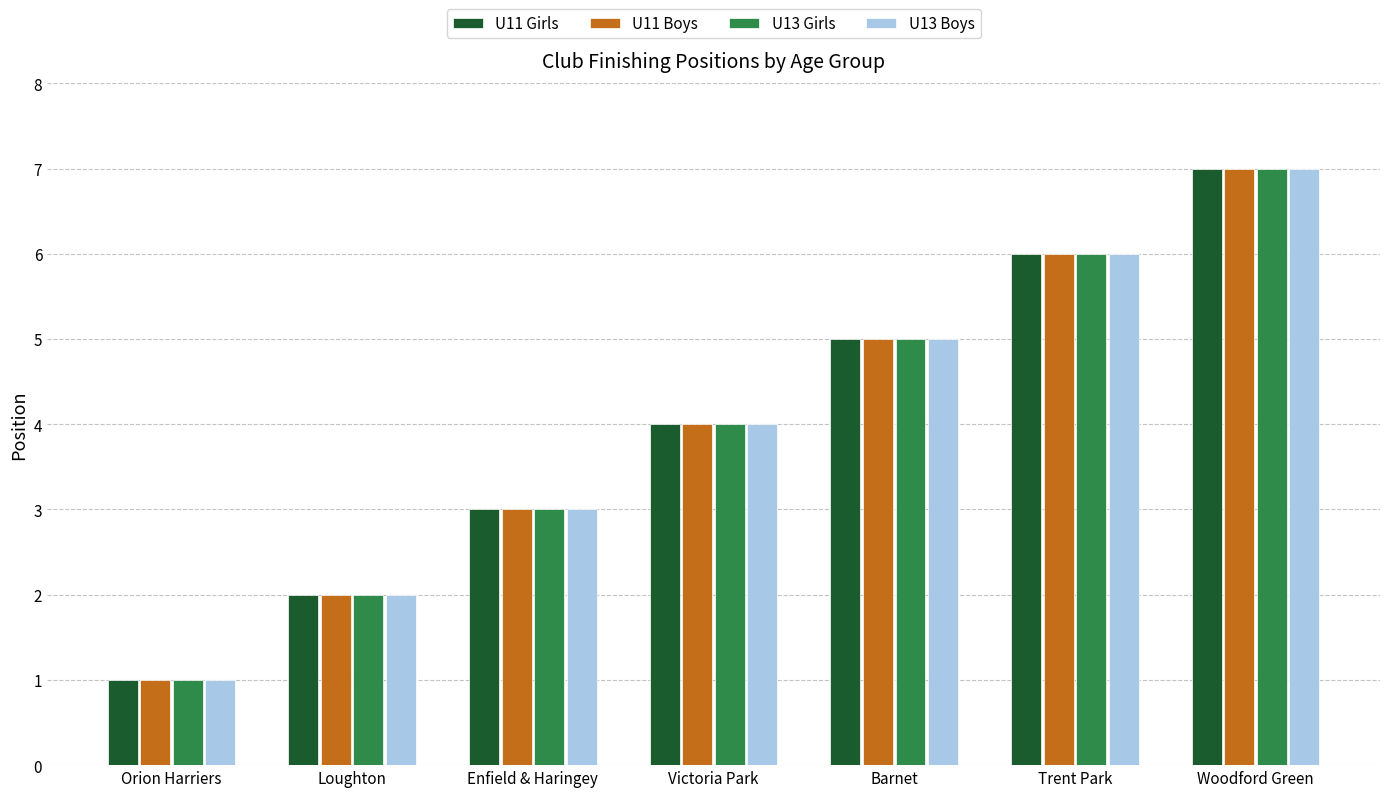

True or false: U13 Girls has a value of 4 at Victoria Park.

True